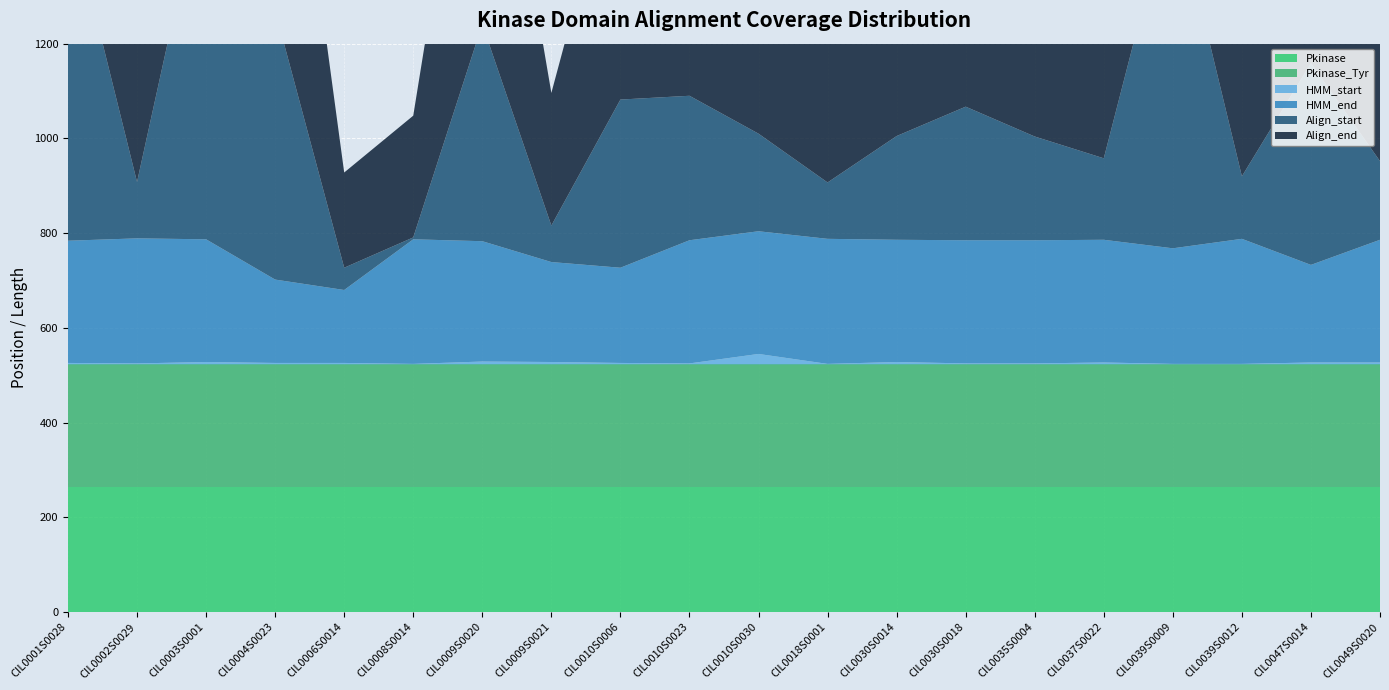

Reading left to right, list all the values displayed in this chart.

Pkinase: 264	264	264	264	264	264	264	264	264	264	264	264	264	264	264	264	264	264	264	264
Pkinase_Tyr: 259	259	259	259	259	259	259	259	259	259	259	259	259	259	259	259	259	259	259	259
HMM_start: 3	2	5	3	3	1	6	5	3	2	22	1	5	2	2	4	1	1	4	4
HMM_end: 258	264	259	176	154	263	254	211	201	260	259	264	258	260	260	259	244	264	206	259
Align_start: 711	119	783	568	47	4	458	77	355	305	206	119	219	282	219	172	755	132	426	166
Align_end: 980	417	1051	736	201	257	710	280	557	571	454	403	490	551	496	434	992	423	634	430